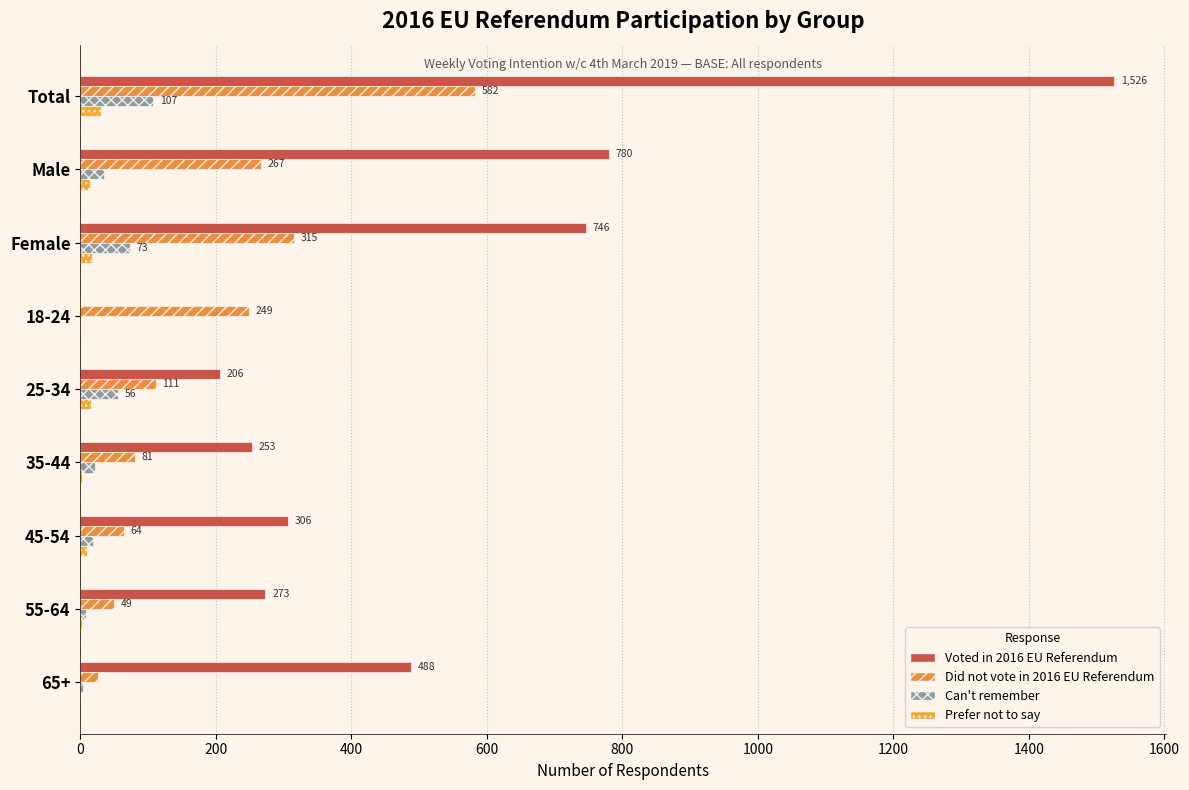

Which series has the largest range (max minus min)?

Voted in 2016 EU Referendum